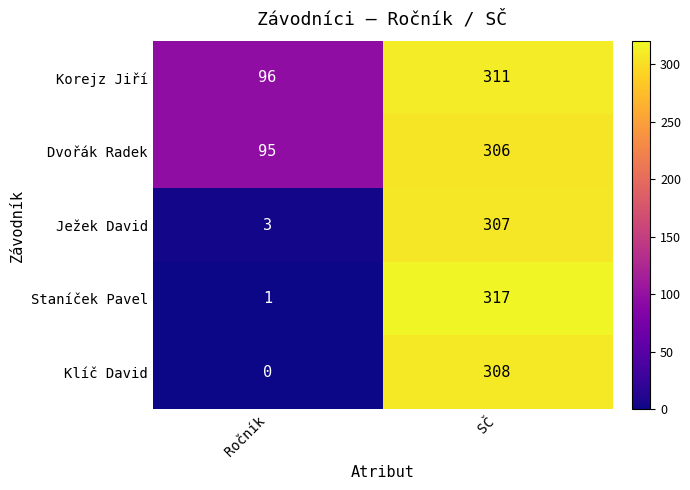

At which category does the chart reach its minimum across all series?

Ročník